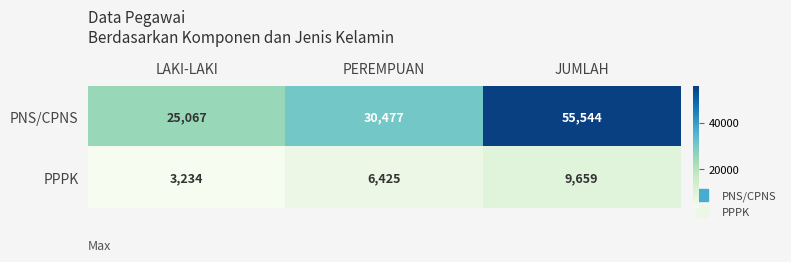

Count the number of categories in the chart.

3